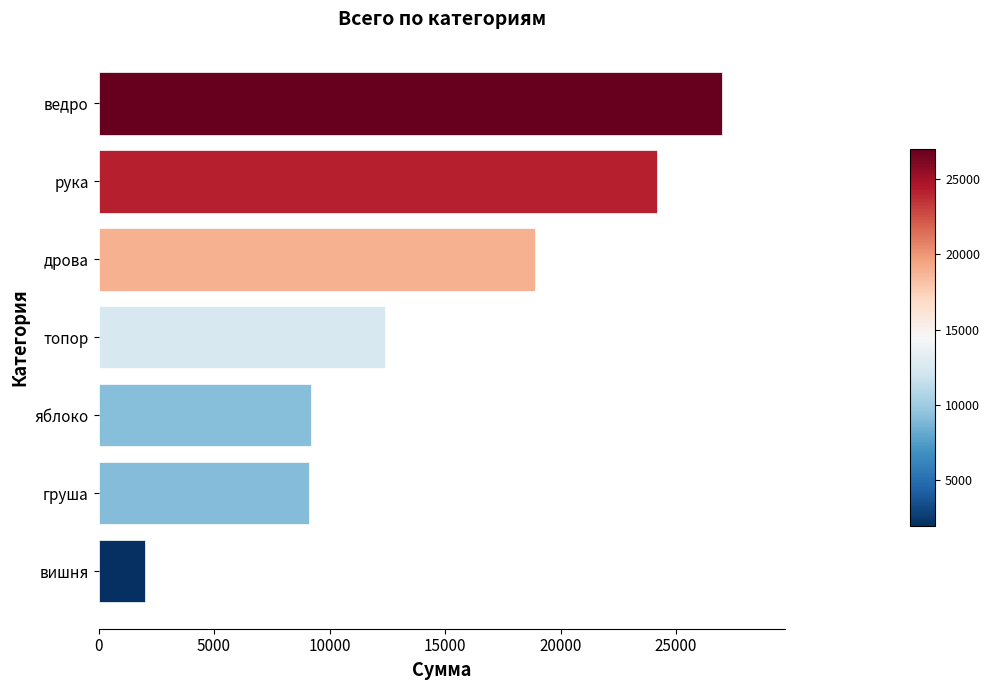

Are the bars grouped side by side (vs. stacked)?

No